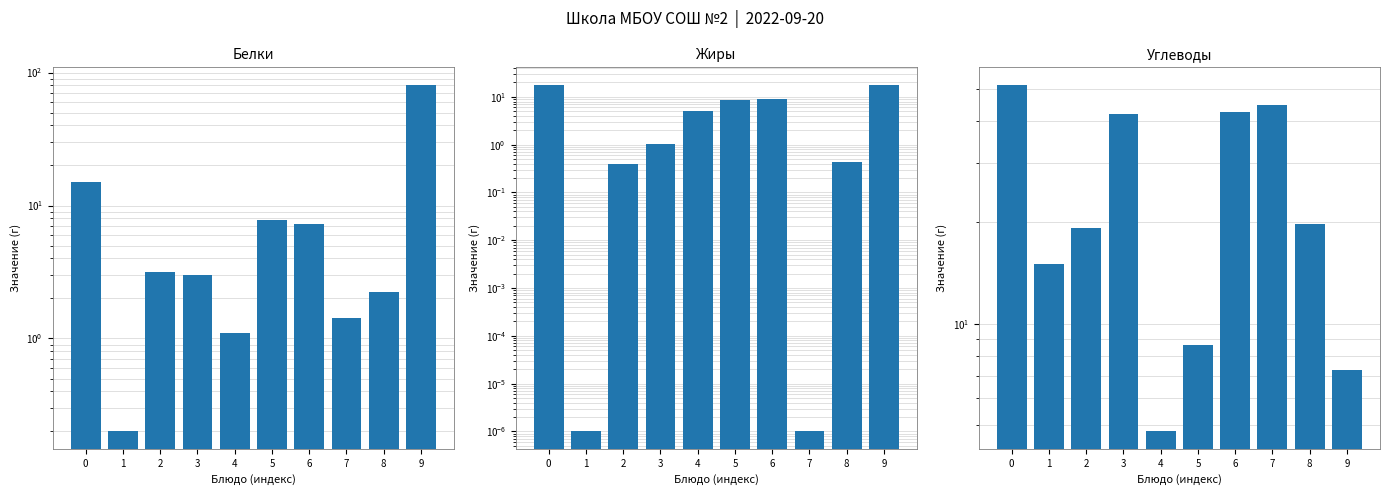

At which category is the sum across all series the highest?

9